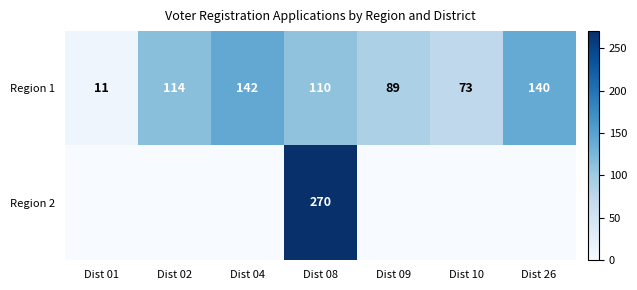

What is the approximate value of Region 1 at Dist 02, to the nearest 10?

110